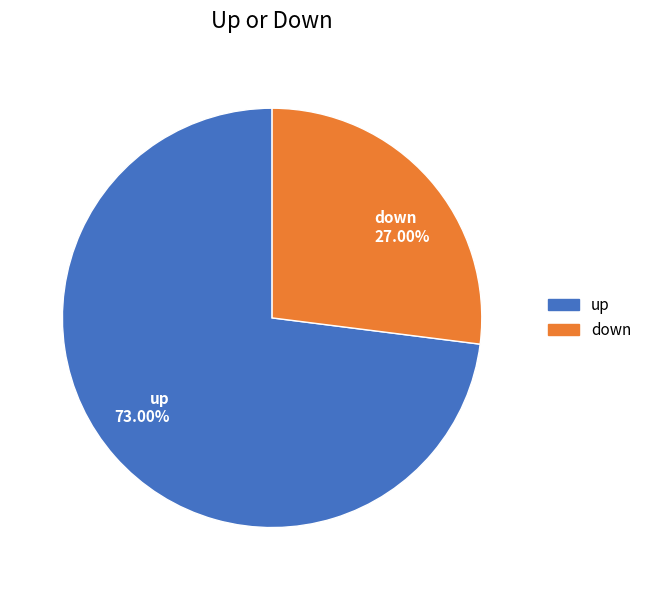

What is the total percentage of down and up?

100.0%